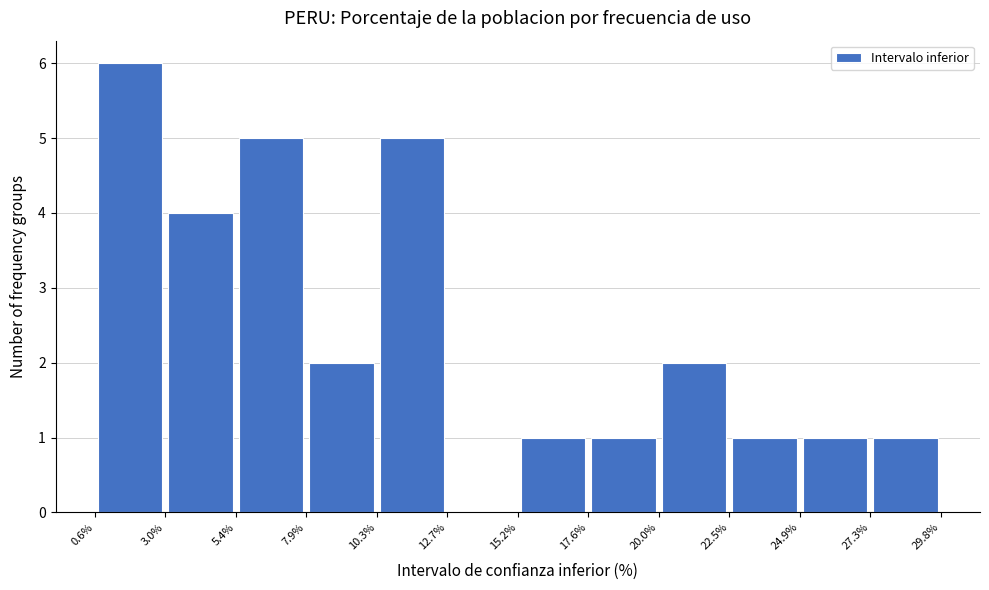

Over which range of the x-axis is the bar tallest?

0.6% to 3.0%